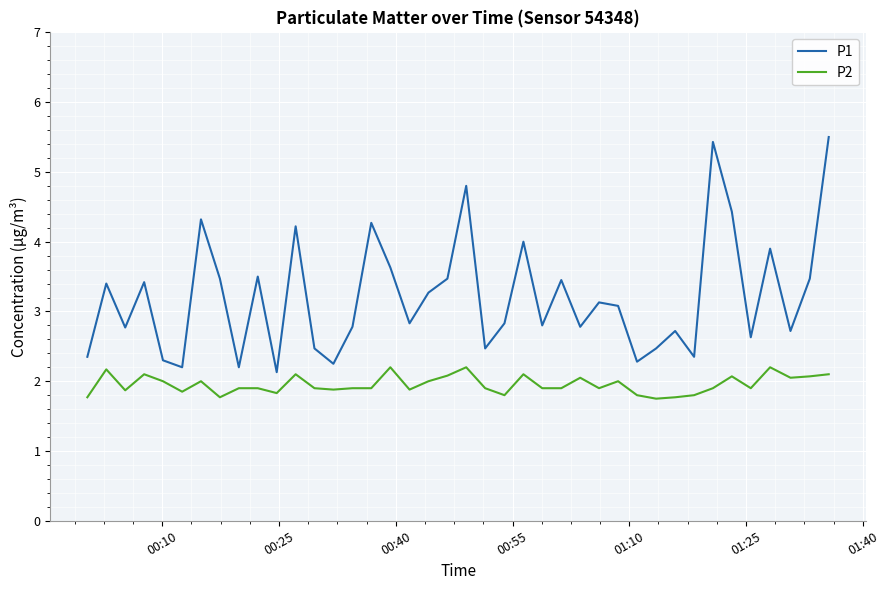

Which series has the widest spread of values?

P1